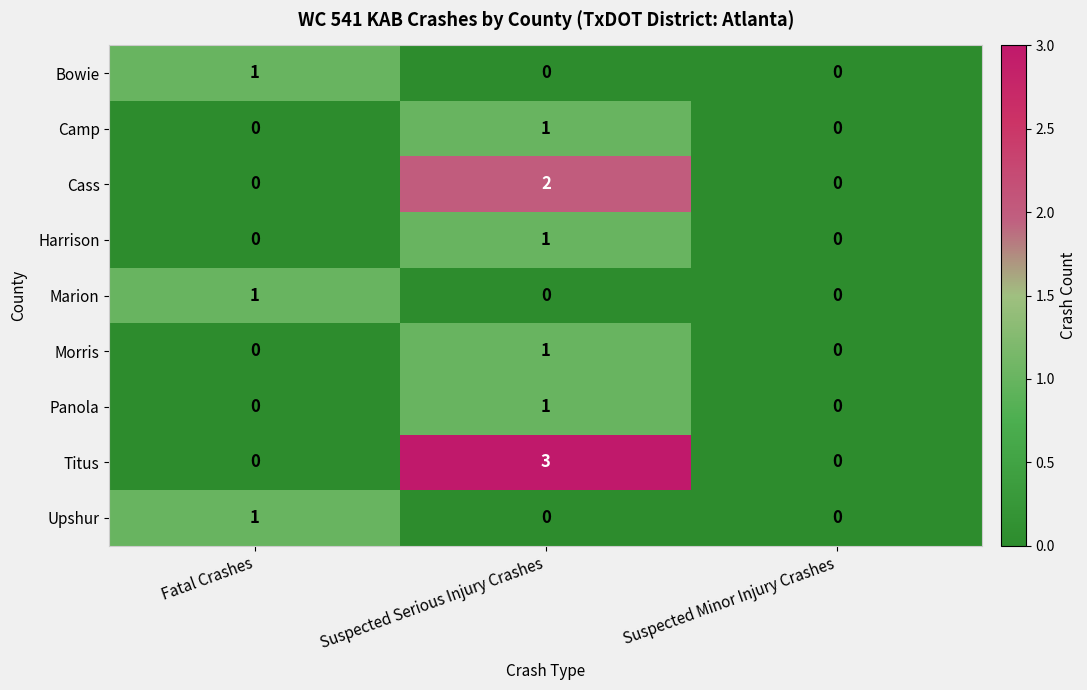

At which category is the sum across all series the highest?

Suspected Serious Injury Crashes